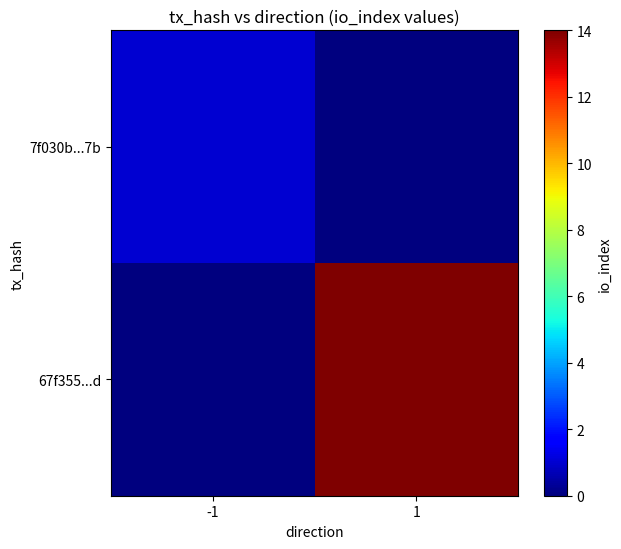

Between -1 and 1, which is larger?

-1